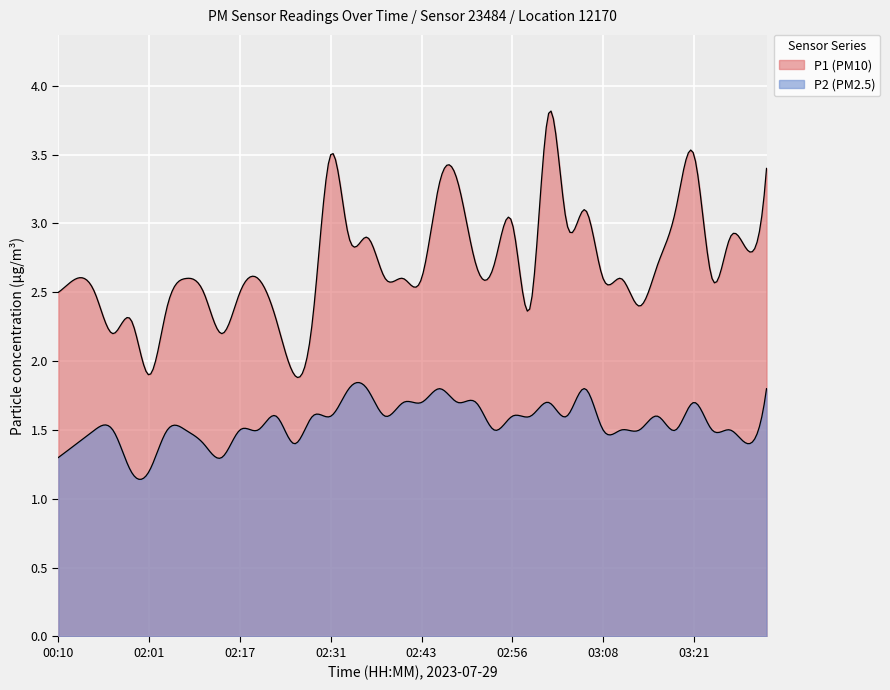

What are all the series names shown in the legend?

P1, P2